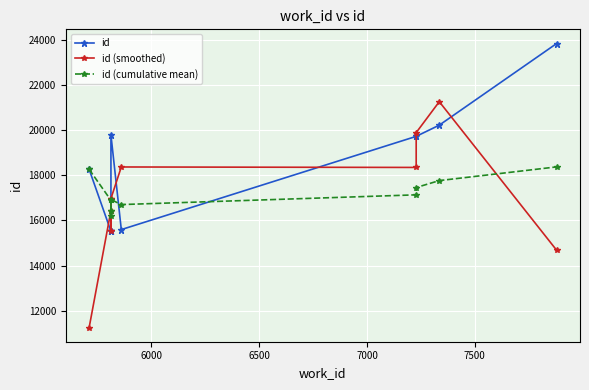

What is the sum of all id values?

183702.0